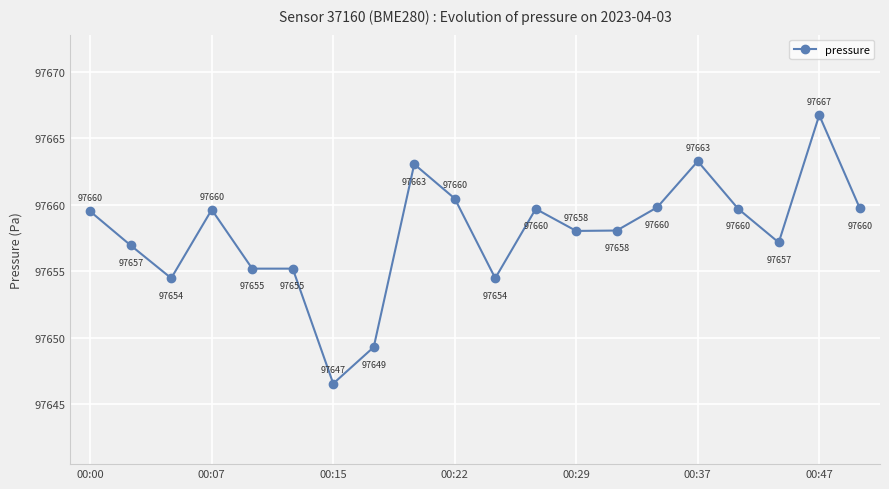

What is the minimum value shown in the chart?

97646.5